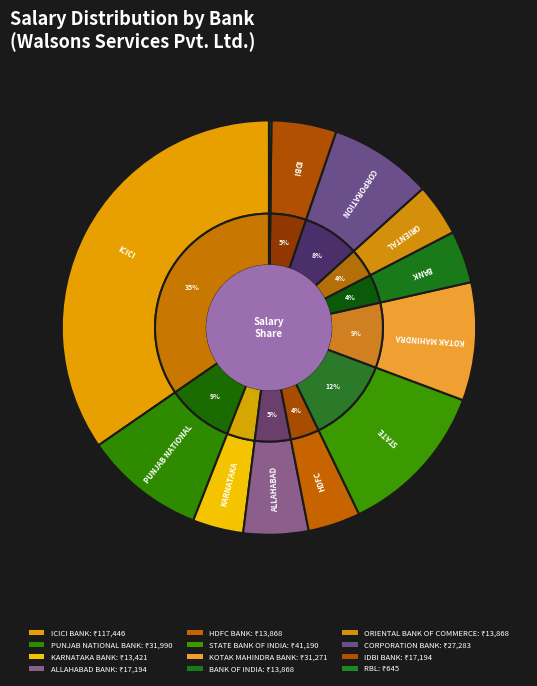

To the nearest percent, what portion does ICICI BANK represent?

35%